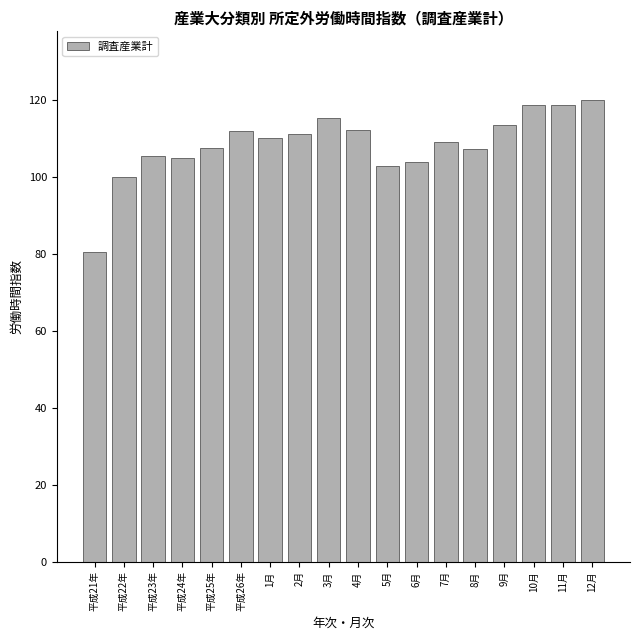

What is the maximum value shown in the chart?

119.9